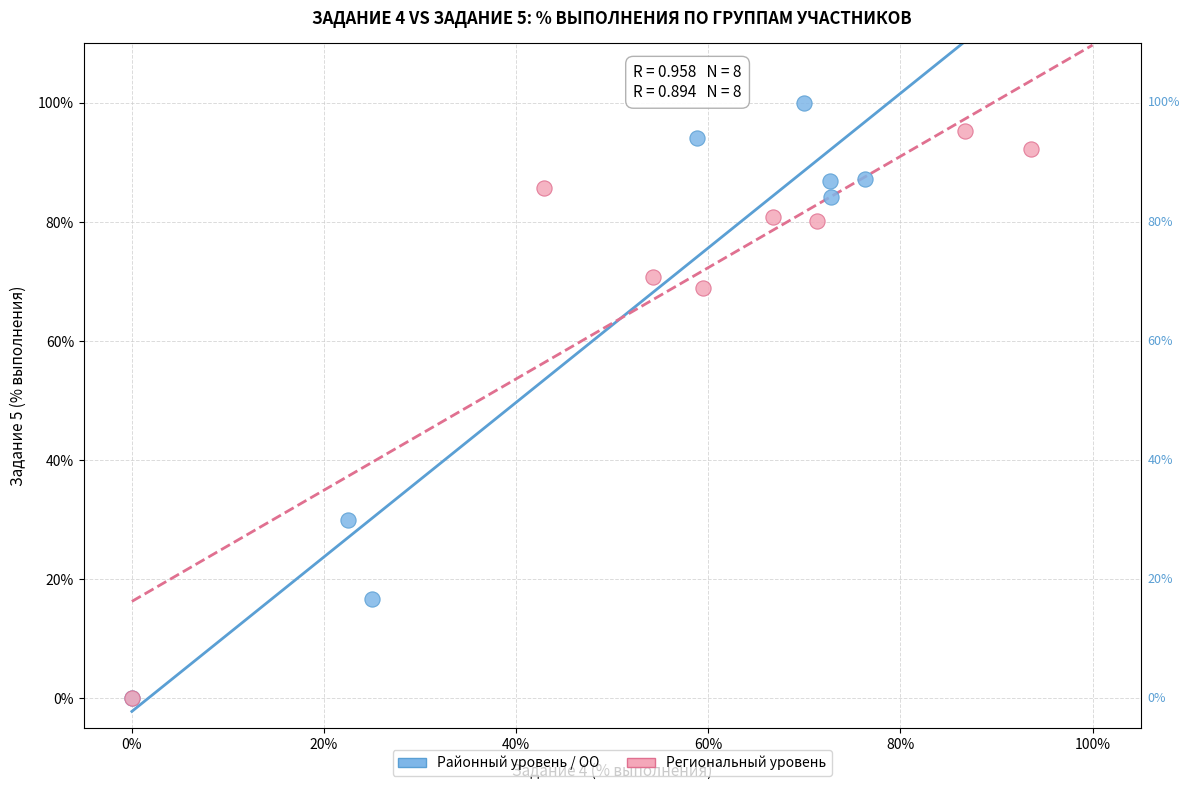

Which series has the largest Y range (max minus min)?

Районный уровень / ОО